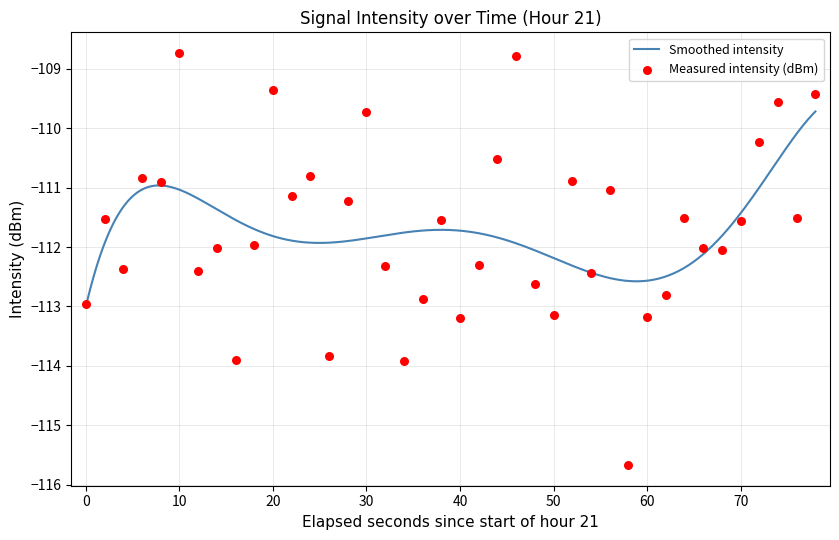

What is the minimum value for Smoothed intensity?

-113.0